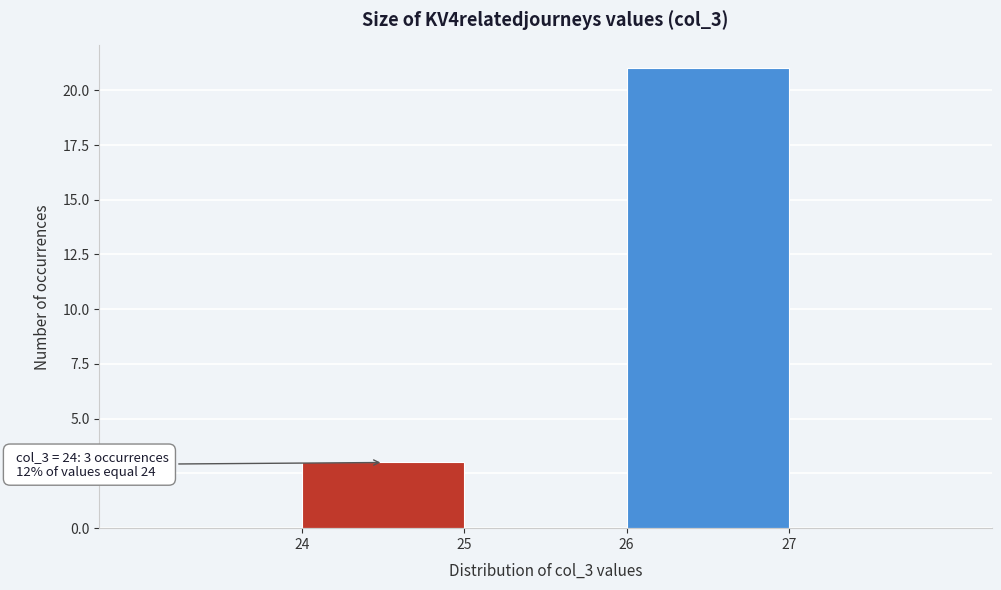

Which range on the x-axis has the tallest bar?

26 to 27